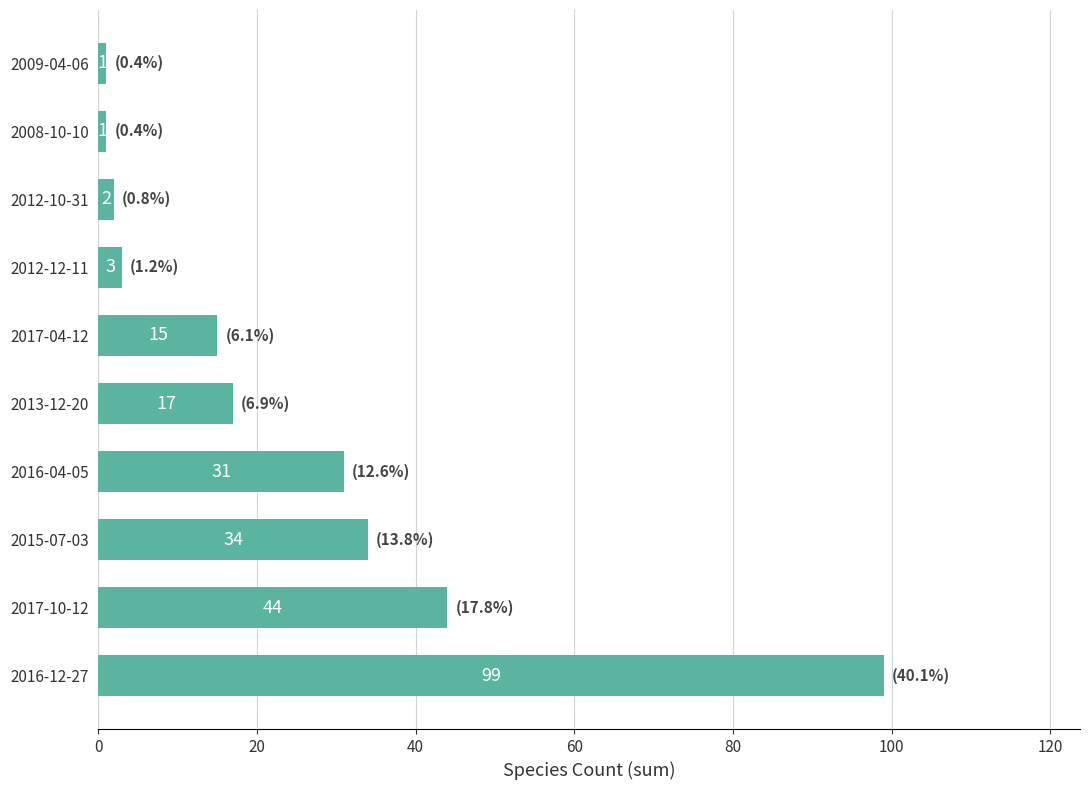

Which category has the highest value across all series?

2016-12-27